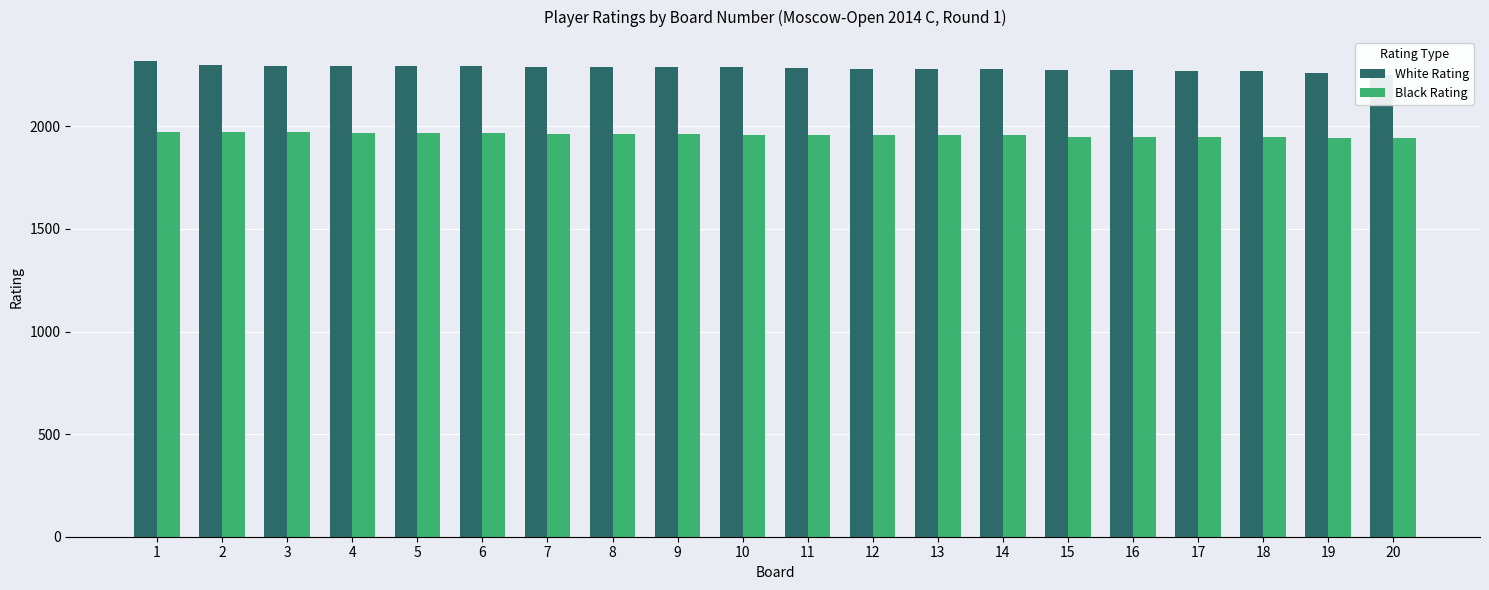

What is the approximate value of White Rating at 16?

2273